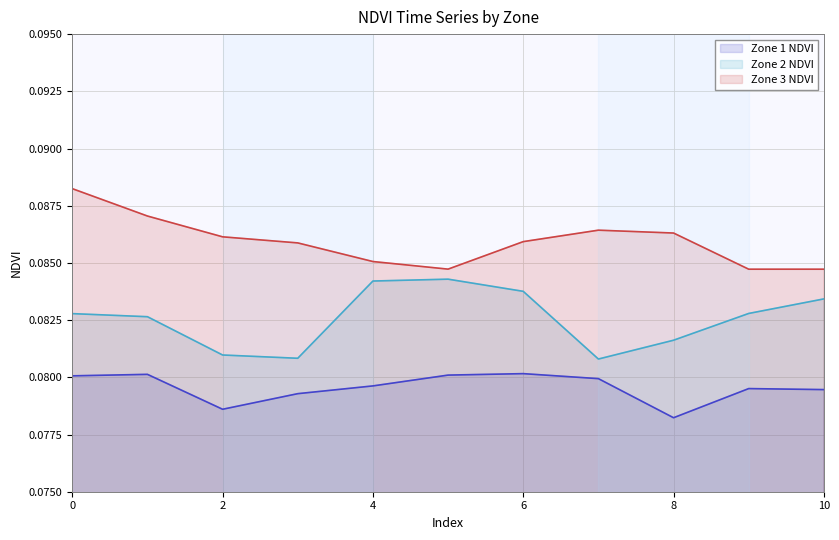

Reading left to right, what are all the values shown in this chart?

Zone 1 NDVI: 0=0.1	1=0.1	2=0.1	3=0.1	4=0.1	5=0.1	6=0.1	7=0.1	8=0.1	9=0.1	10=0.1
Zone 2 NDVI: 0=0.1	1=0.1	2=0.1	3=0.1	4=0.1	5=0.1	6=0.1	7=0.1	8=0.1	9=0.1	10=0.1
Zone 3 NDVI: 0=0.1	1=0.1	2=0.1	3=0.1	4=0.1	5=0.1	6=0.1	7=0.1	8=0.1	9=0.1	10=0.1